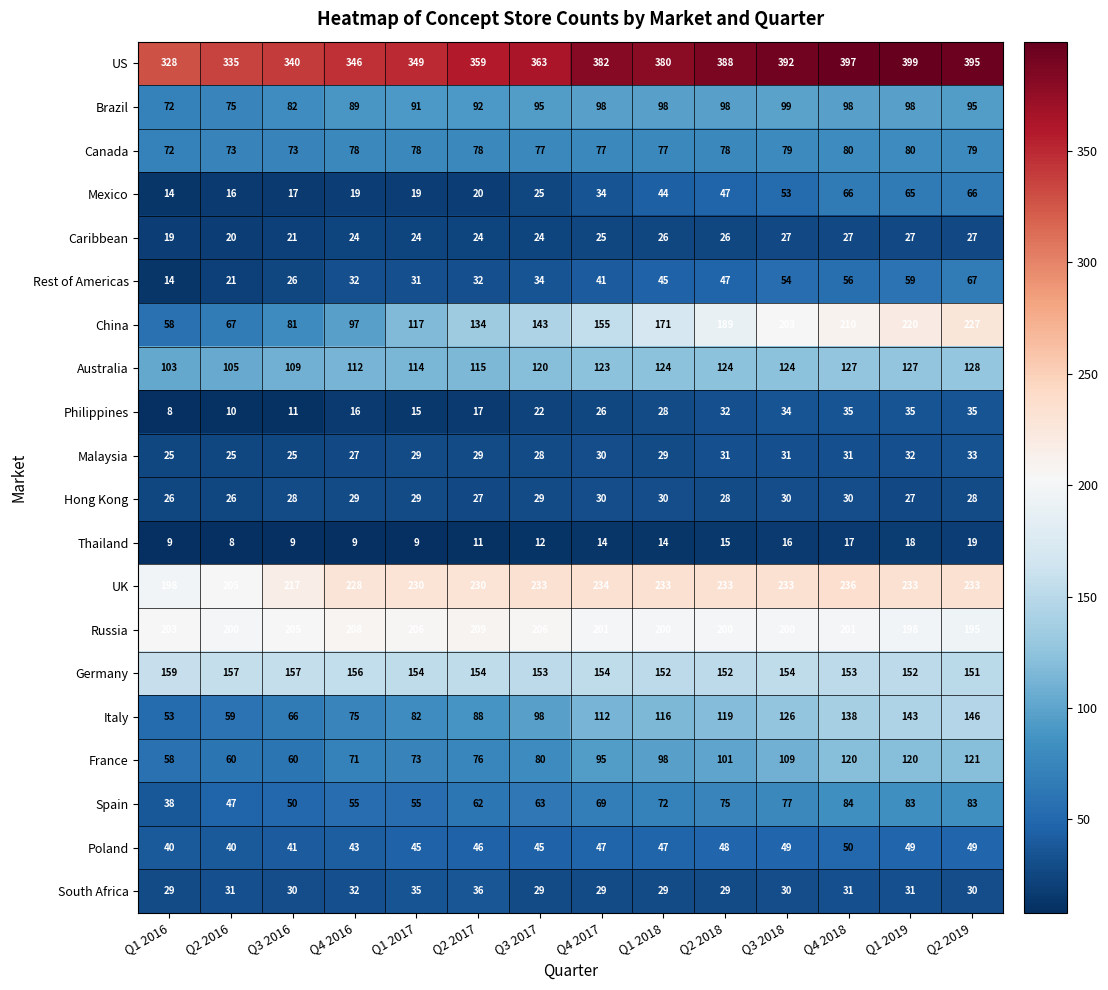

What is the spread (max minus min) of values at Q3 2016?

331